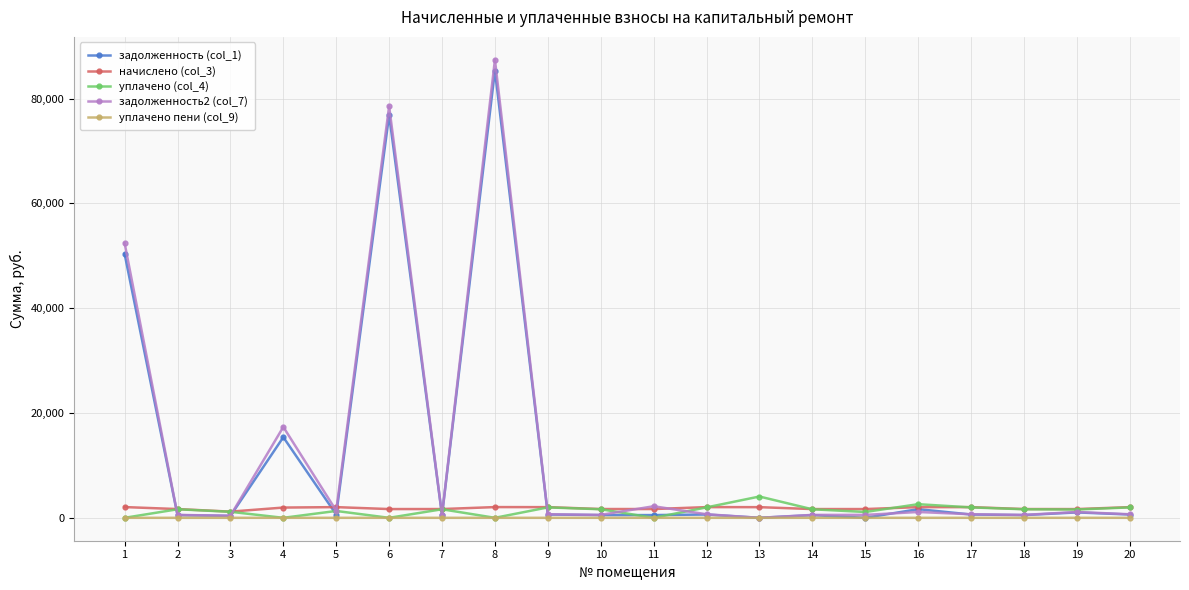

Which series has the largest range (max minus min)?

задолженность2 (col_7)